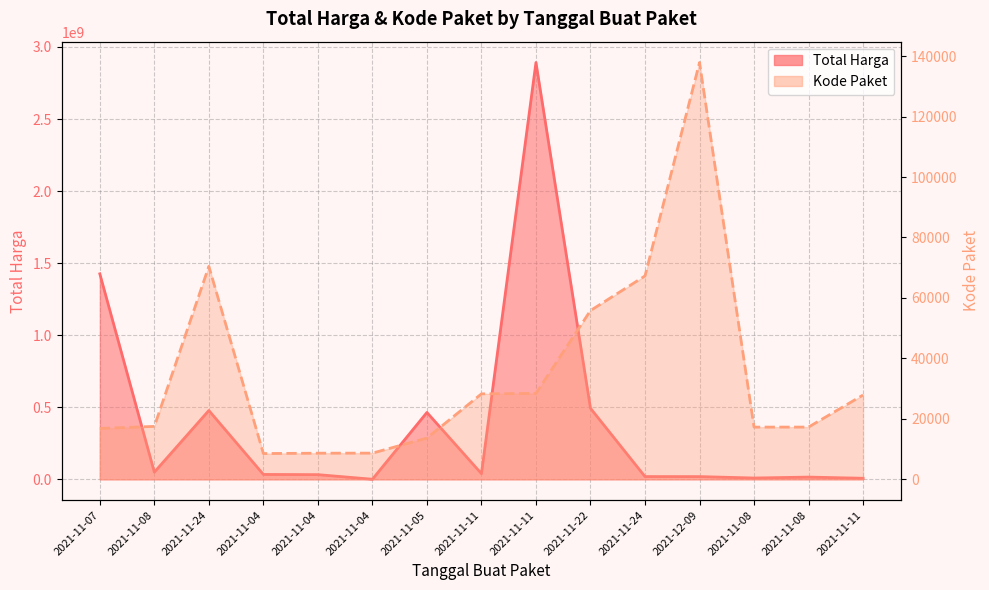

Where is the first local maximum for Kode Paket?

2021-11-24